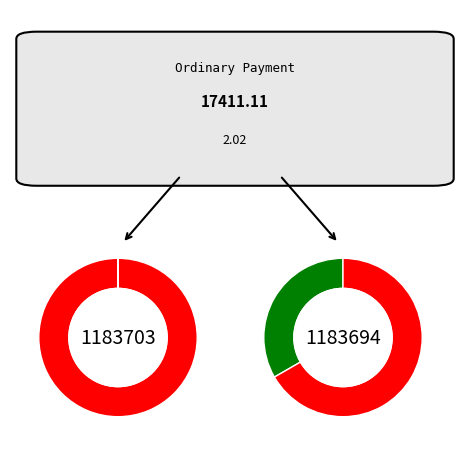

Which slice represents more than half of the pie?

1183703